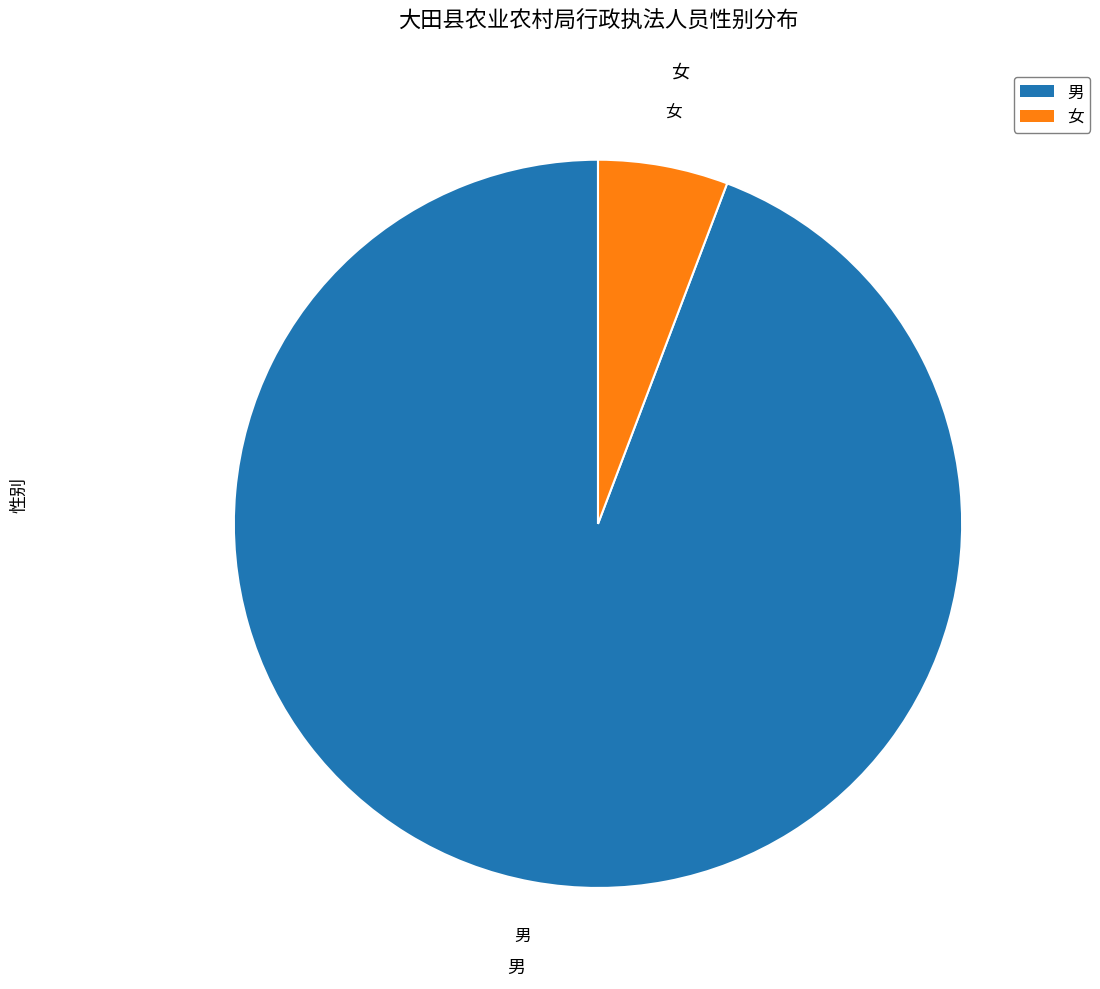

The 男 slice represents 85% of the pie. True or false?

False